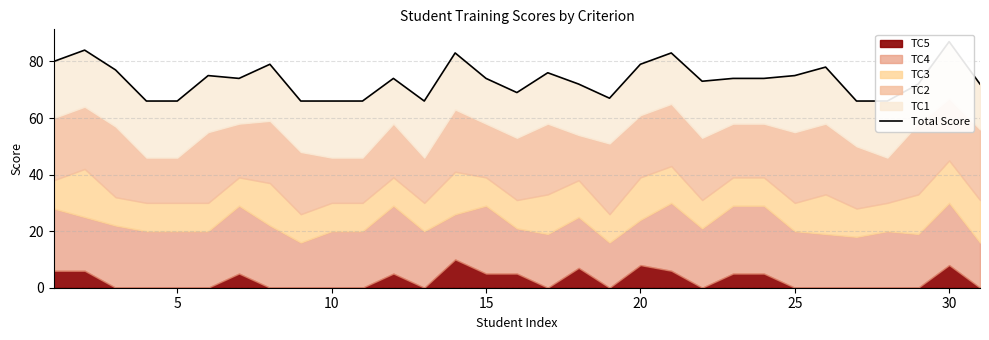

How many lines are shown in the chart?

1